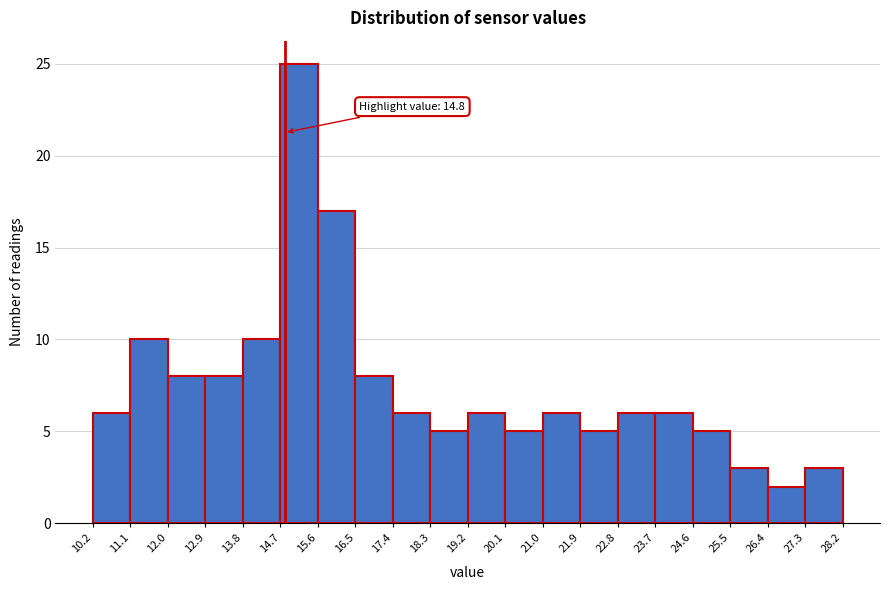

Over which range of the x-axis is the bar tallest?

14.7 to 15.6